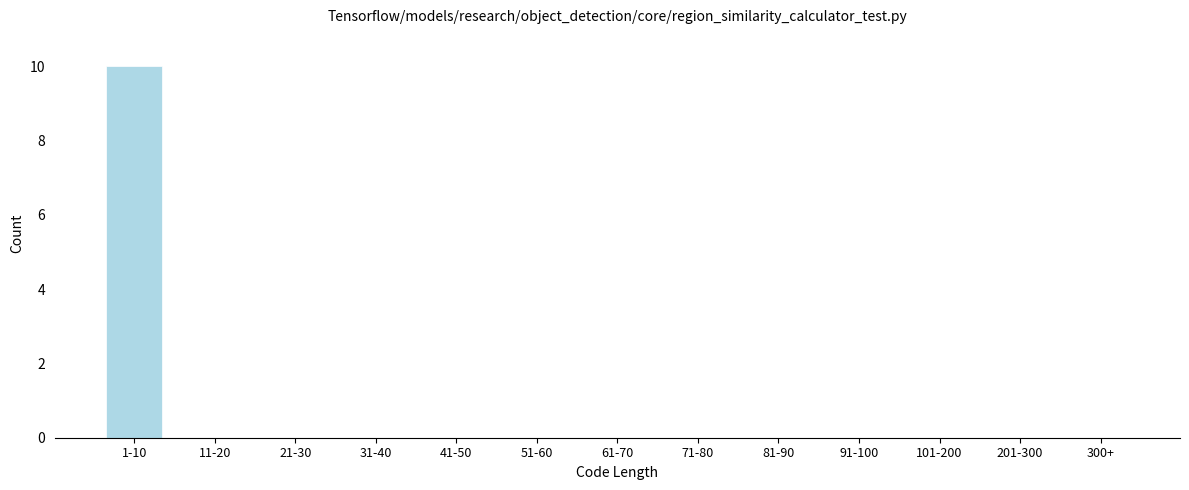

The value at 300+ is 5. True or false?

False